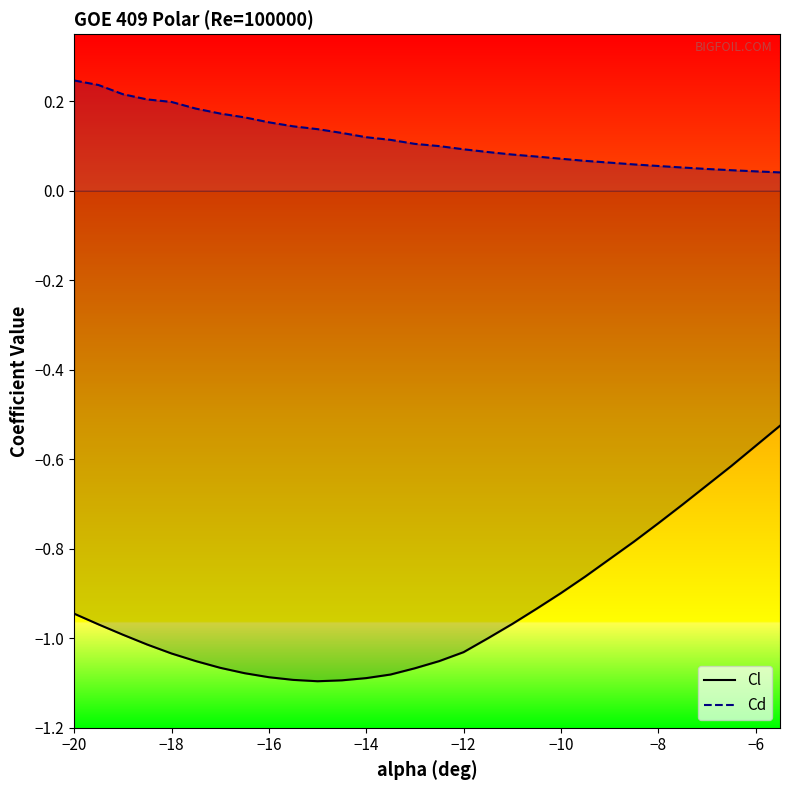

The value of Cl at −16 is -1.1. True or false?

True